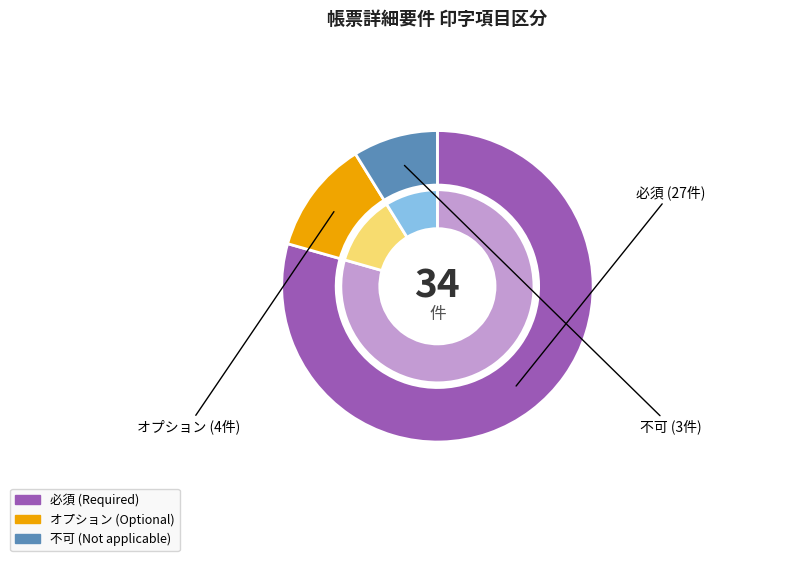

Combined, do オプション and 不可 account for over 50%?

No